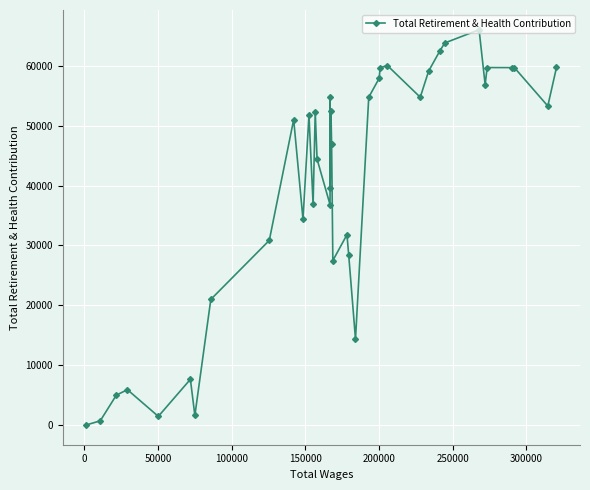

How many data points are above 51019?

19